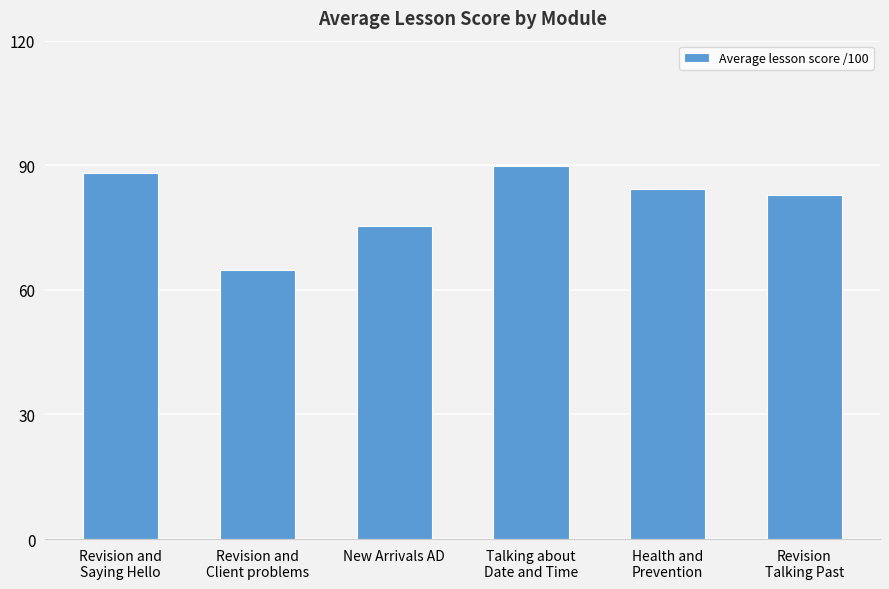

Which label corresponds to the largest value in the chart?

Talking about
Date and Time